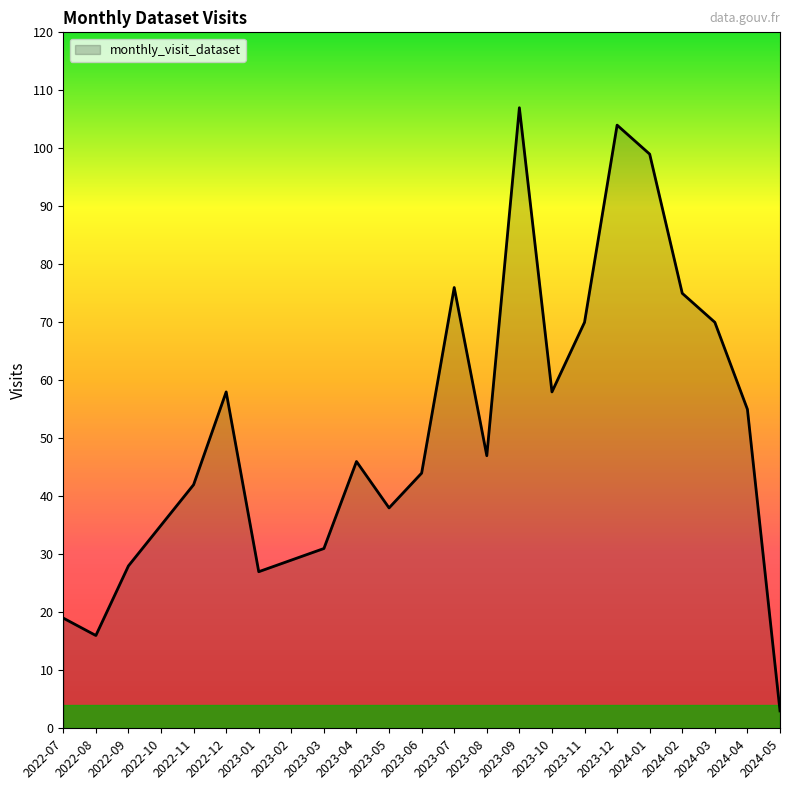

What is the difference between the values at 2023-11 and 2023-08?

23